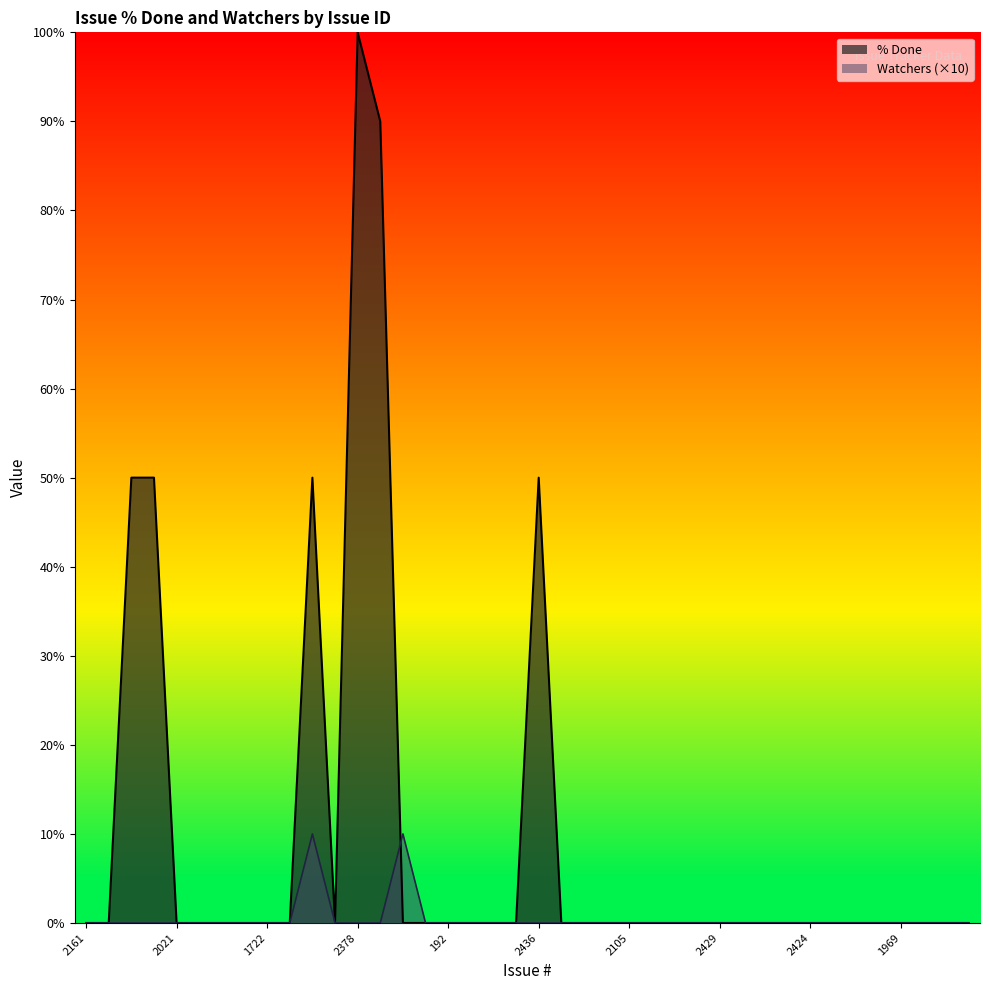

At which label does Watchers reach its minimum?

2161